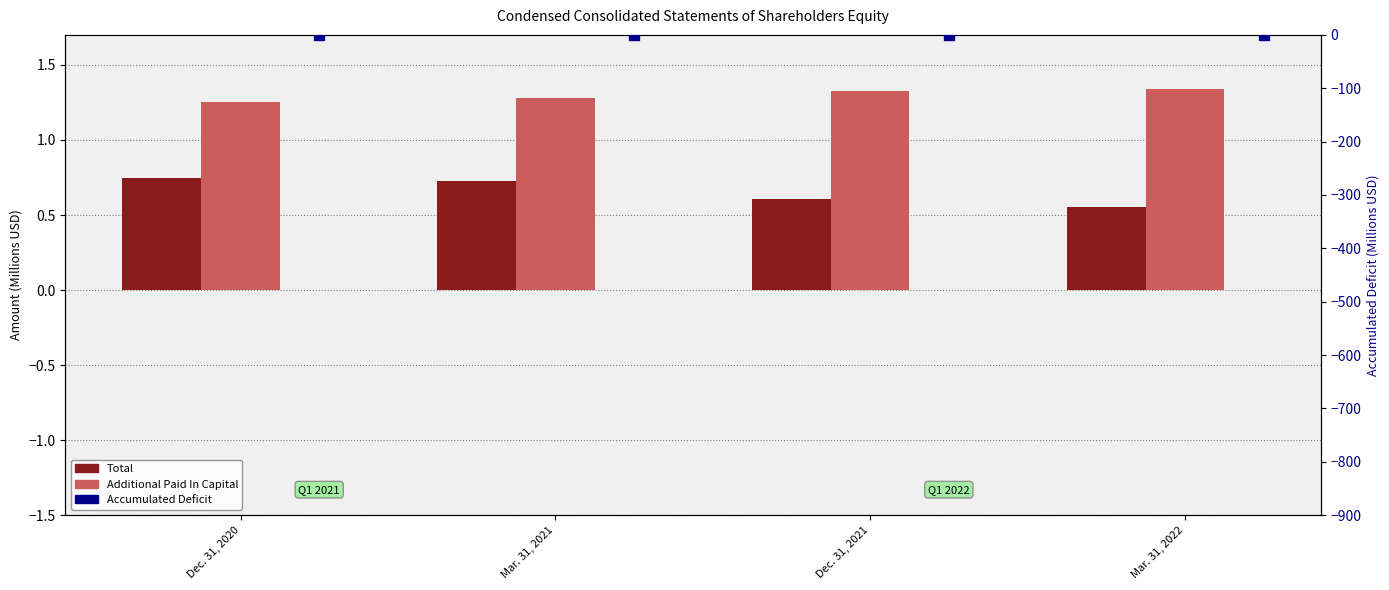

Which series has the largest total across all categories?

Additional Paid In Capital